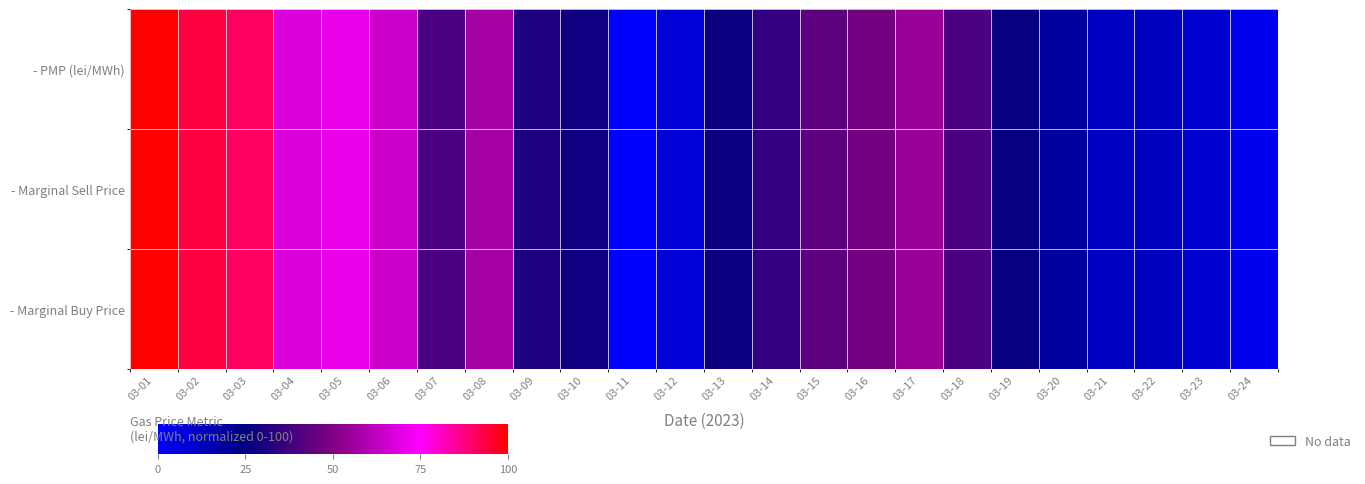

Which series has the largest total across all categories?

- Marginal Buy Price